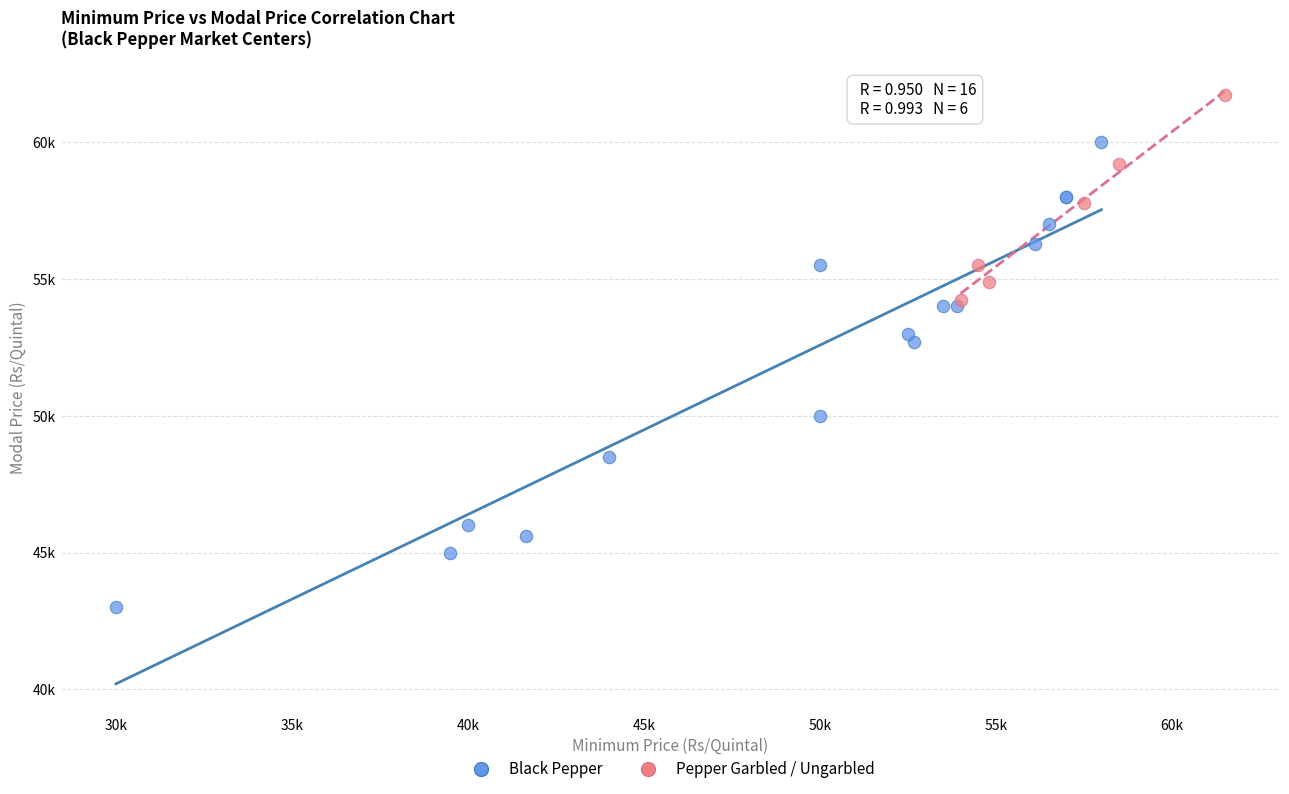

What are all the series names shown in the legend?

Black Pepper, Pepper Garbled / Ungarbled